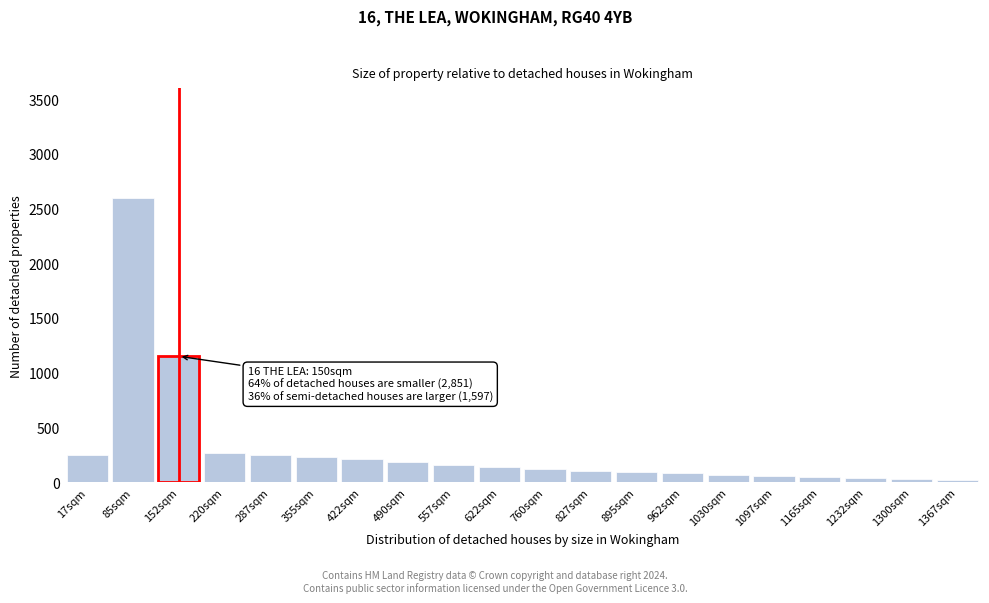

At which label is the value closest to 1310?

152sqm